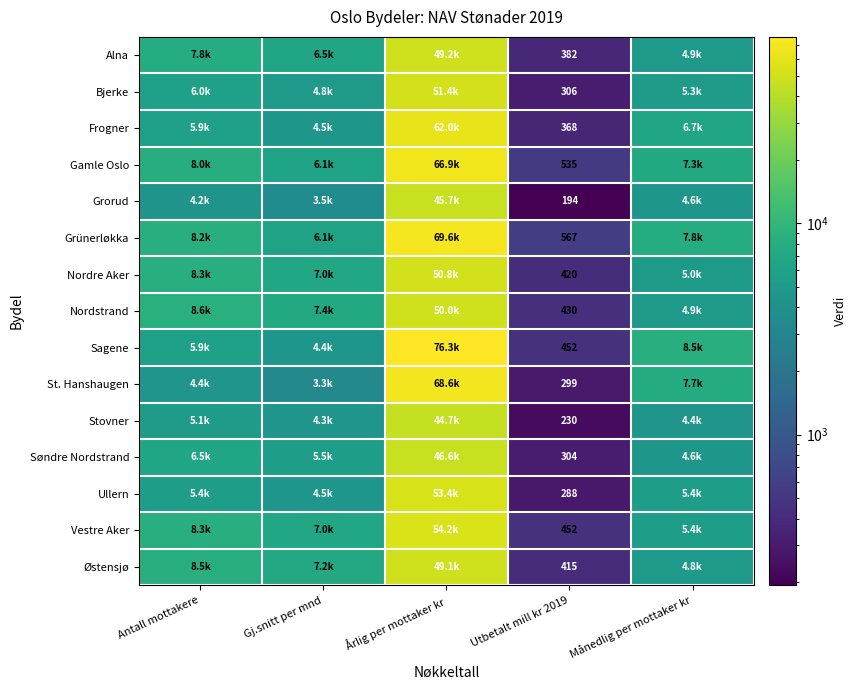

The value of Ullern at Gj.snitt per mnd is 7045.6. True or false?

False